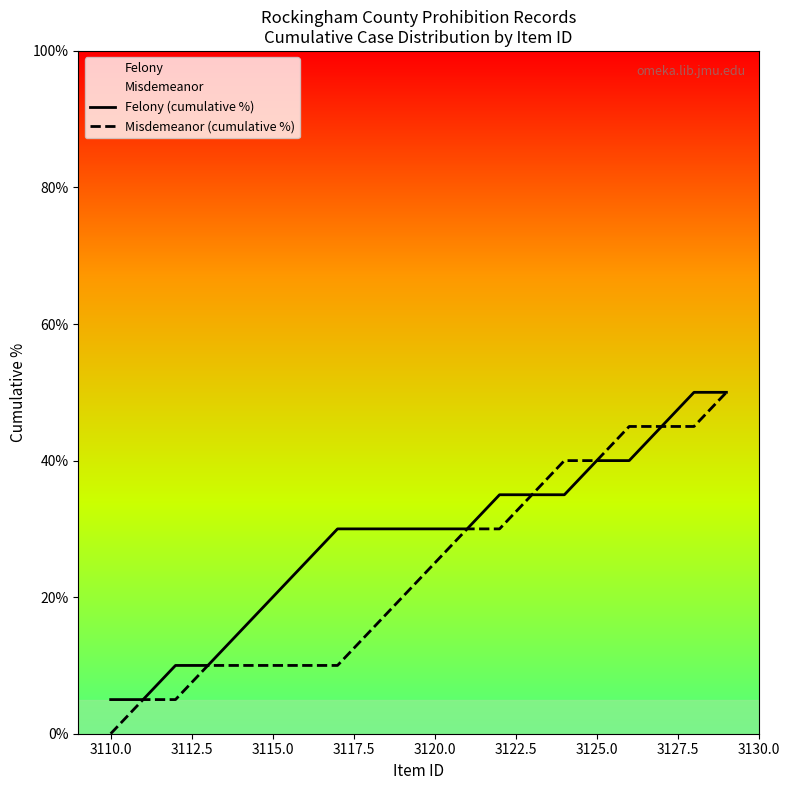

True or false: Misdemeanor (cumulative %) has more than 2 interior local peaks.

False